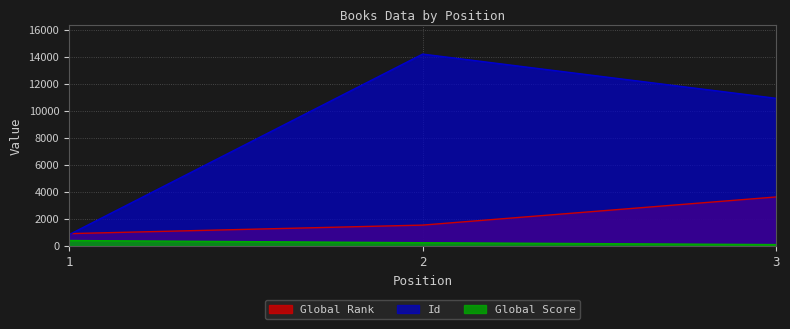

What is the value of the Global Rank point at the 2nd from the left?

1548